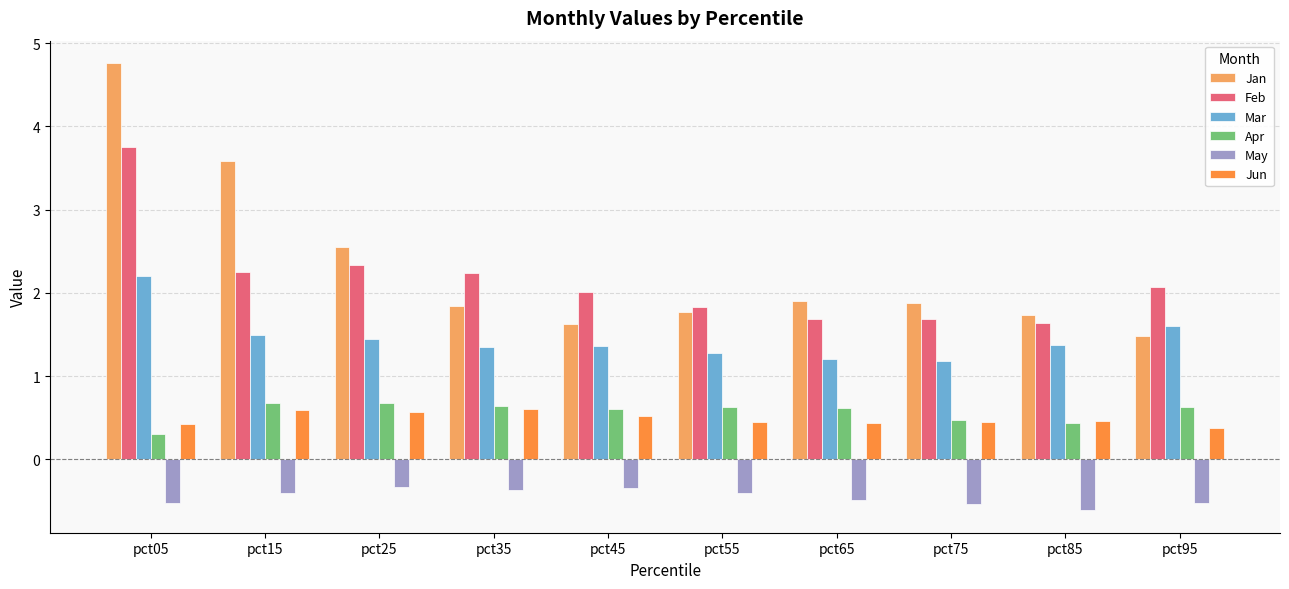

What is the lowest value of the Mar series?

1.2